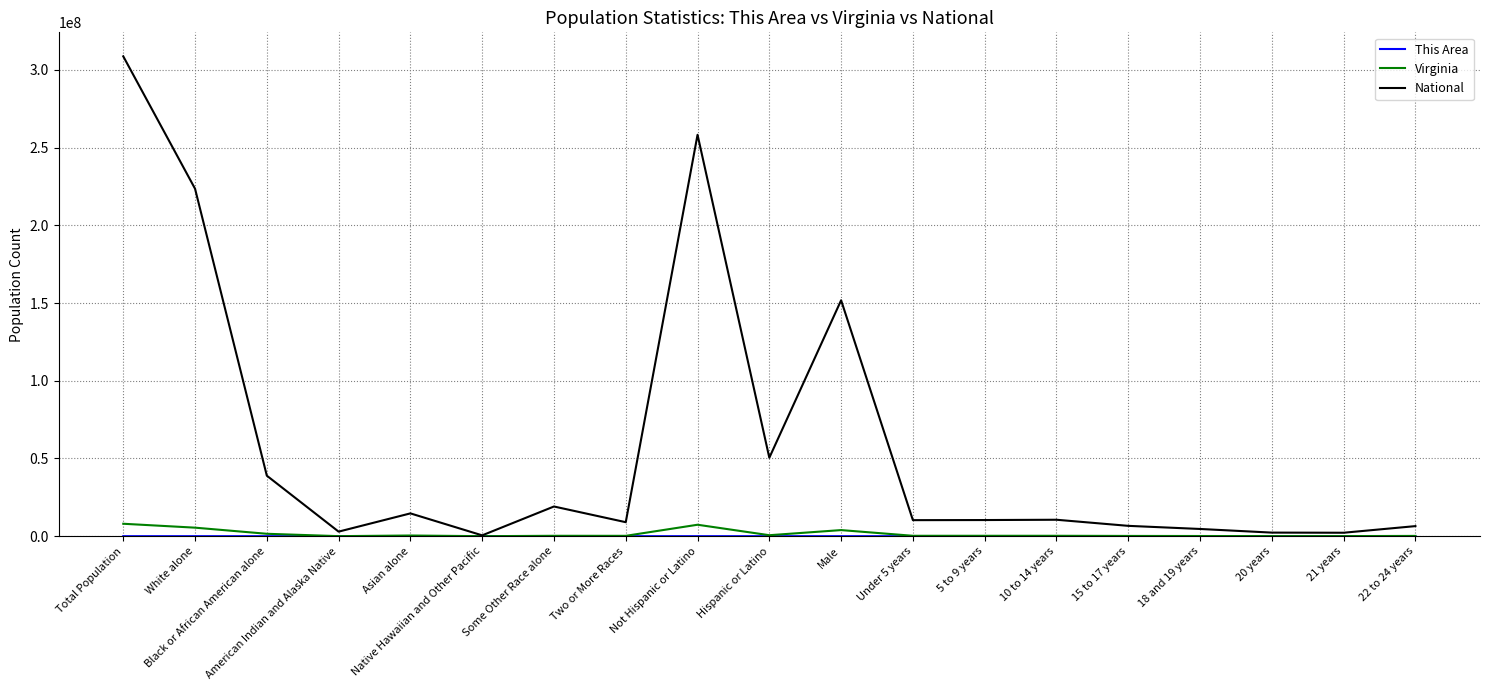

Between Total Population and Under 5 years, which series saw the biggest shift?

National